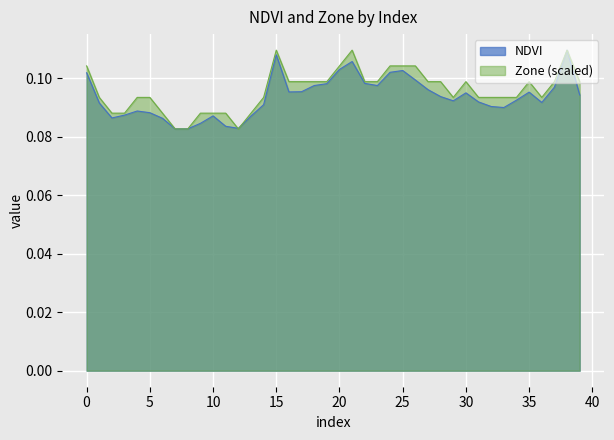

What is the minimum value shown in the chart?

0.1